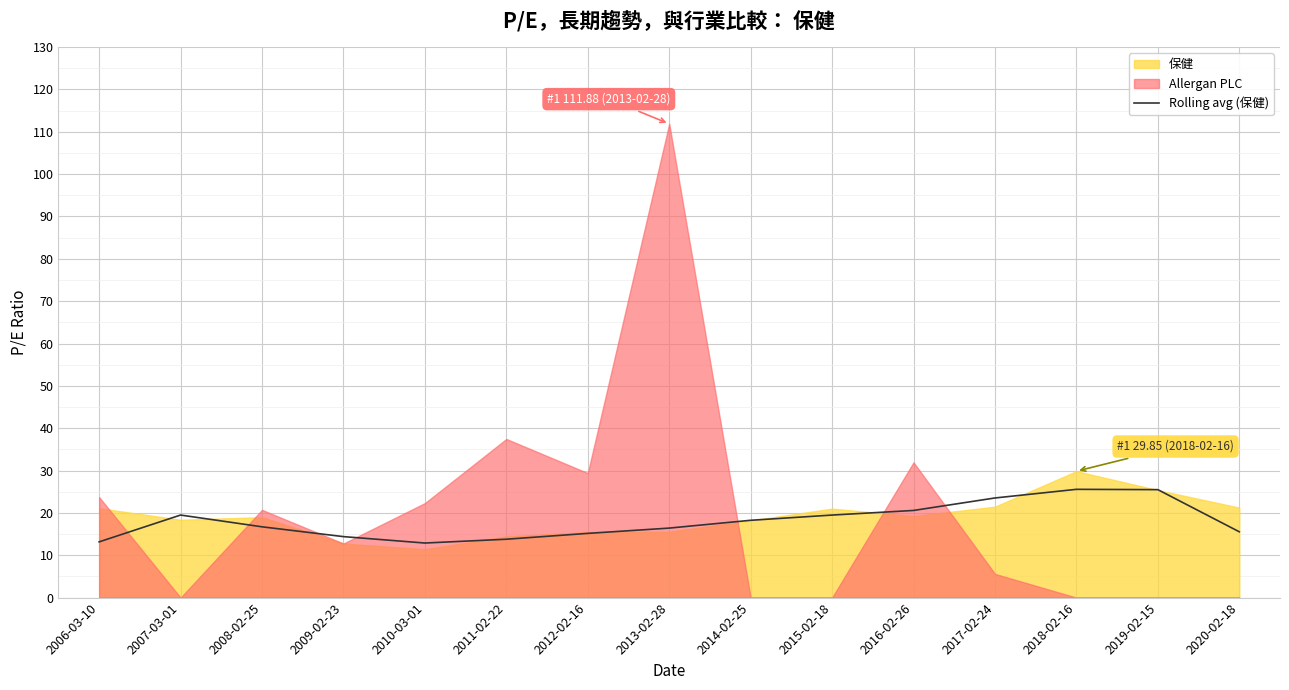

How many points are higher than both their immediate neighbors (excluding endpoints)?

2